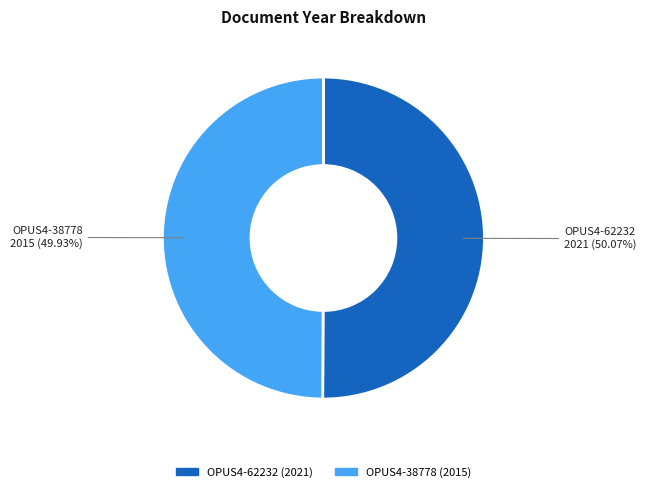

What is the ratio of the value at OPUS4-62232 to the value at OPUS4-38778?

1.0